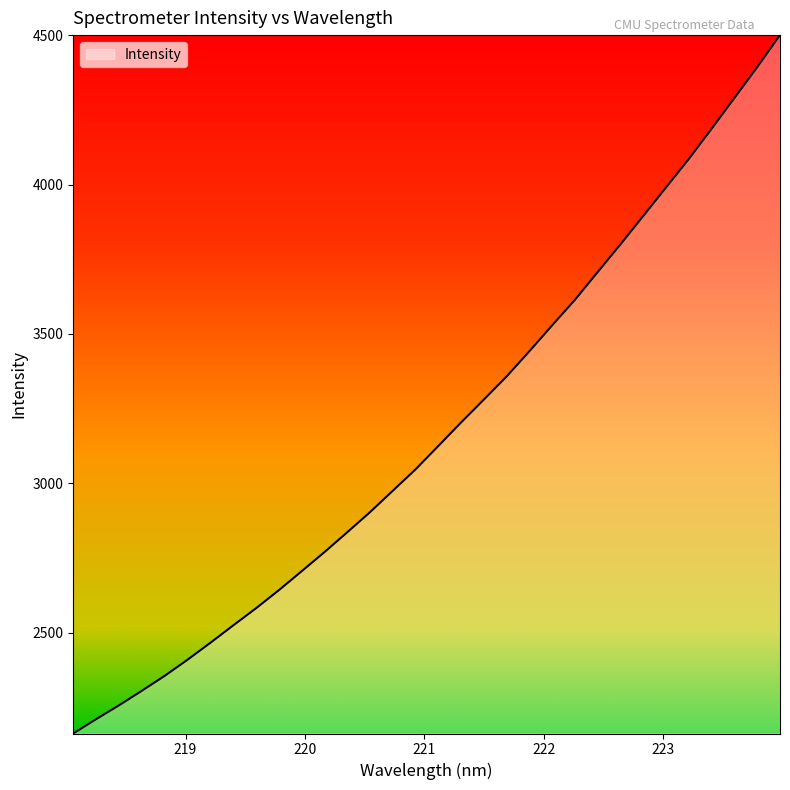

What is the maximum value shown in the chart?

4500.6